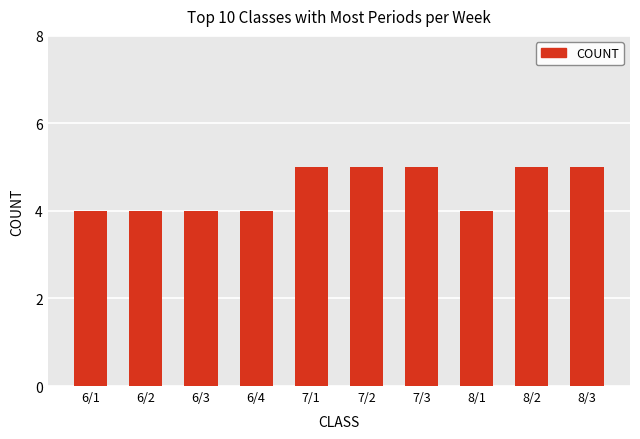

Are the bars grouped side by side (vs. stacked)?

No